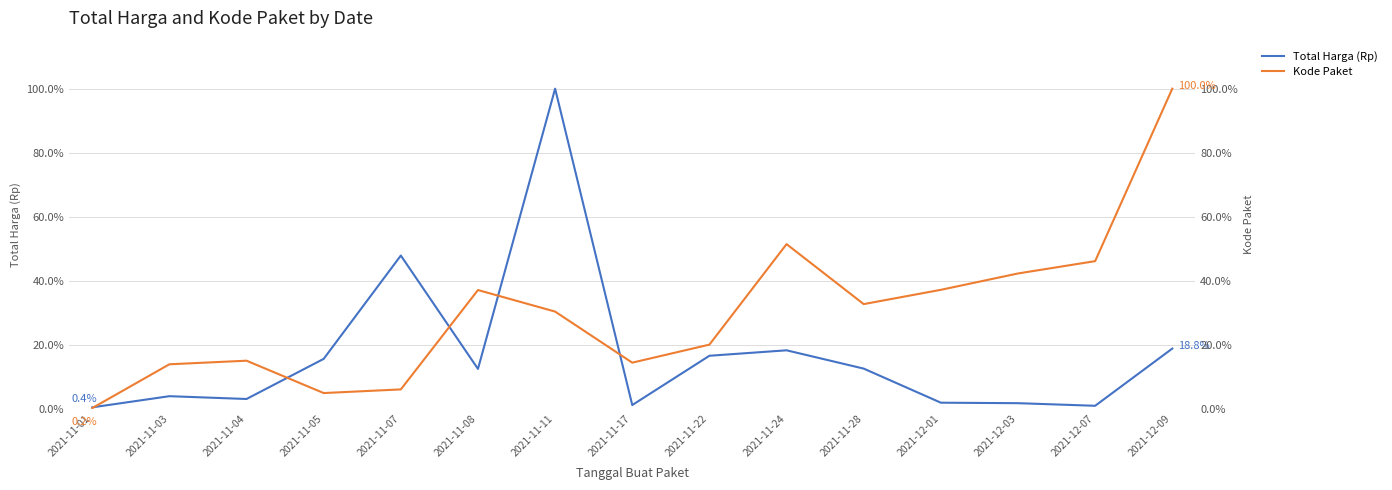

Read the Kode Paket value at 2021-12-09.

1.0